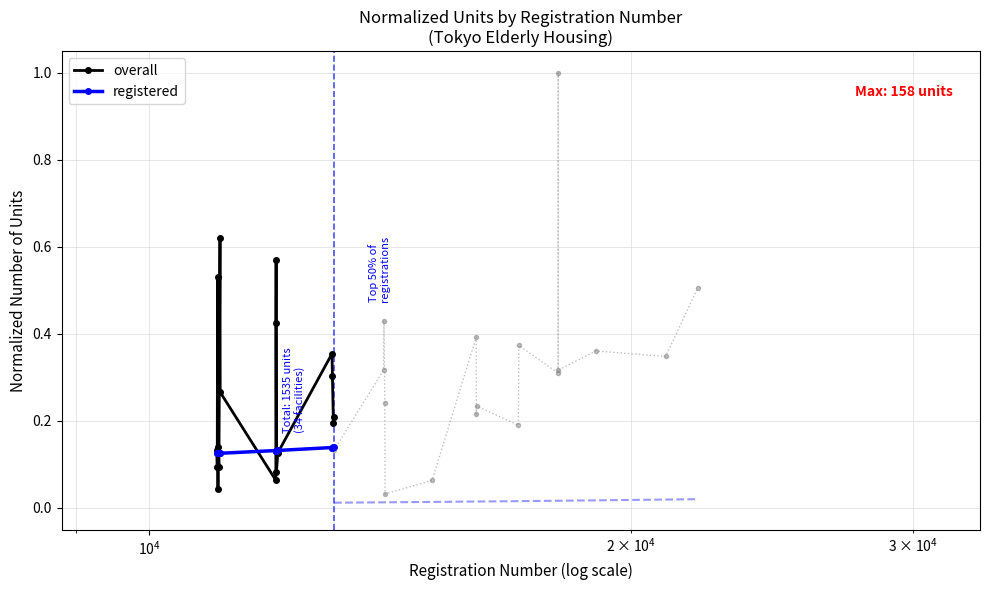

How many registered values are between 0 and 1?

17